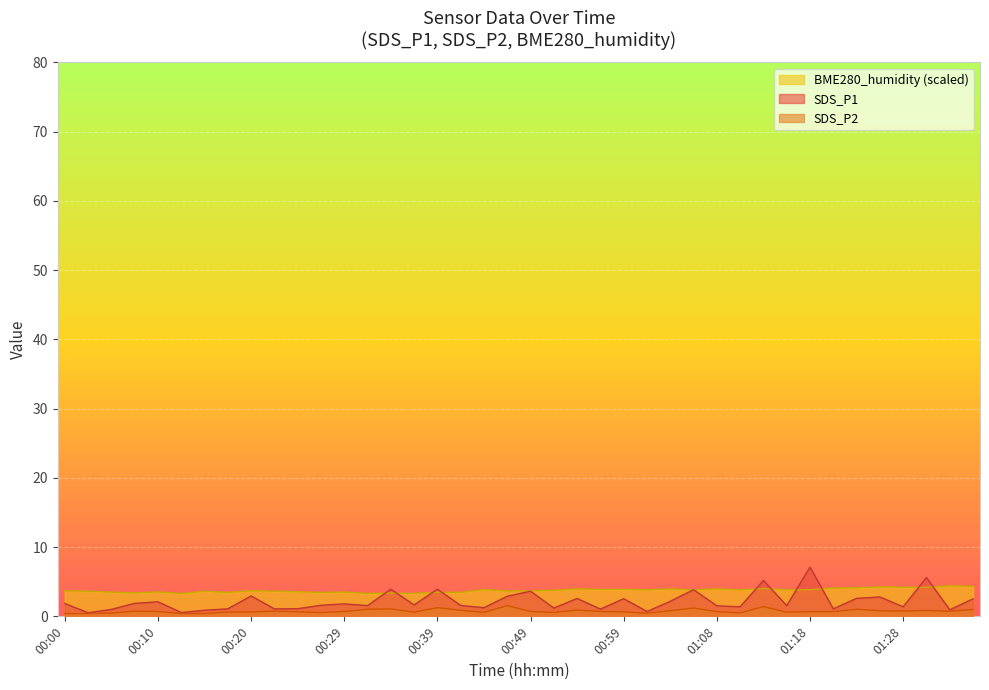

Where is the first local maximum for BME280_humidity?

00:10